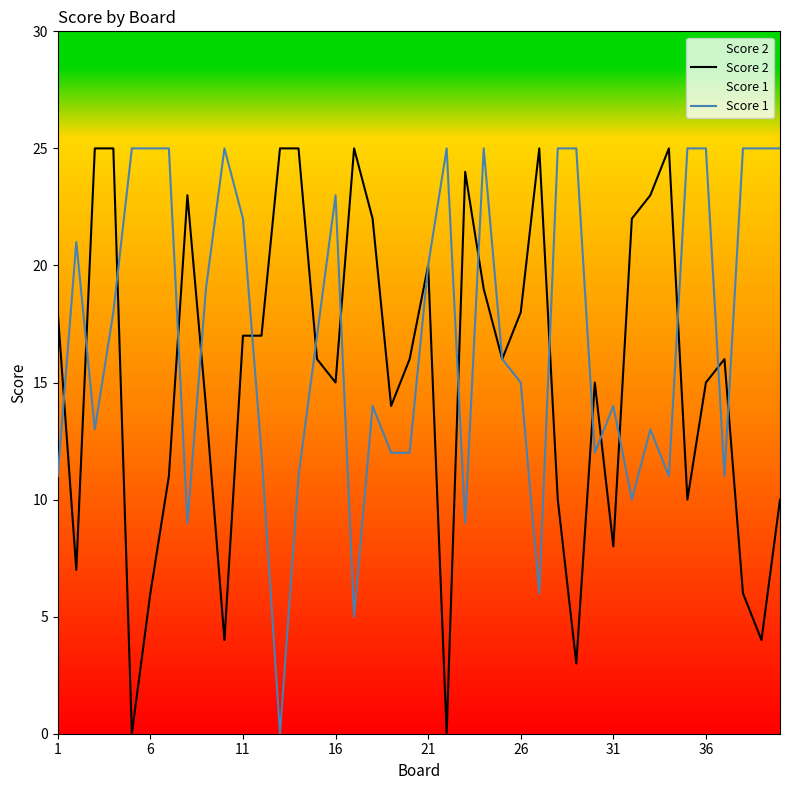

Is it true that Score 1 equals 11 at 1?

True